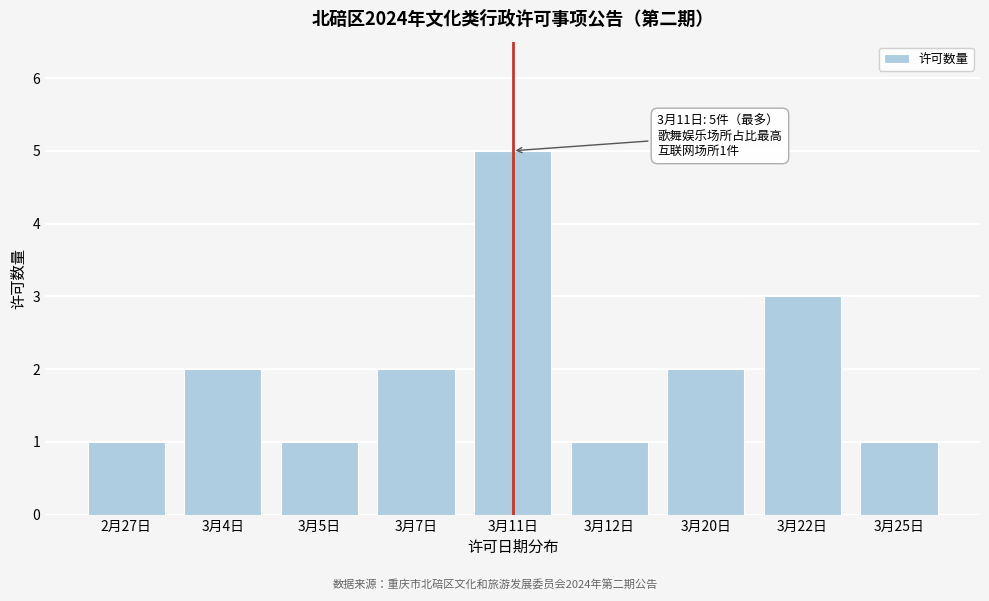

Reading left to right, what are all the values shown in this chart?

1	2	1	2	5	1	2	3	1